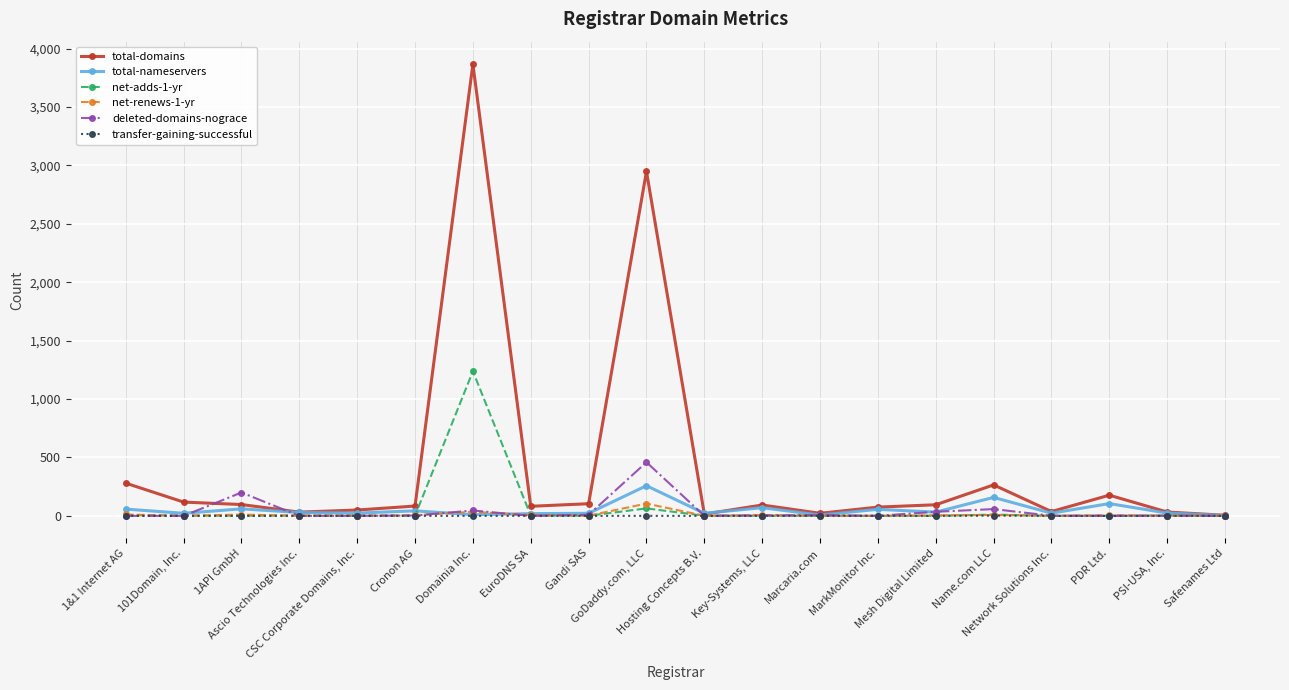

True or false: net-renews-1-yr has more than 1 points higher than both neighbors.

True